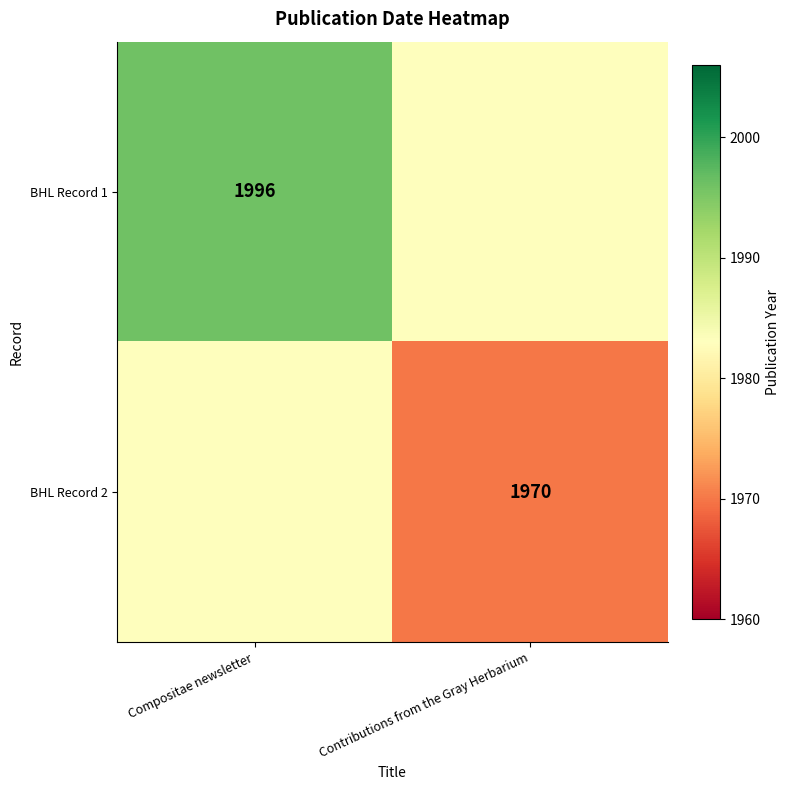

True or false: BHL Record 2 has a value of 1970 at Contributions from the Gray Herbarium.

True